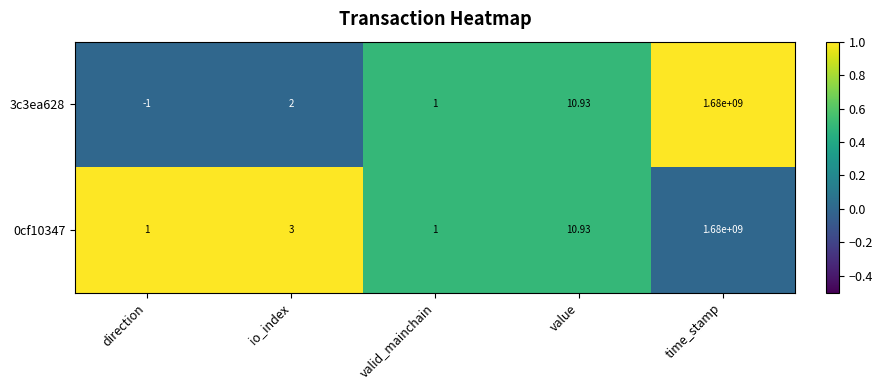

Where is 3c3ea628 nearest to the value 839999999?

value